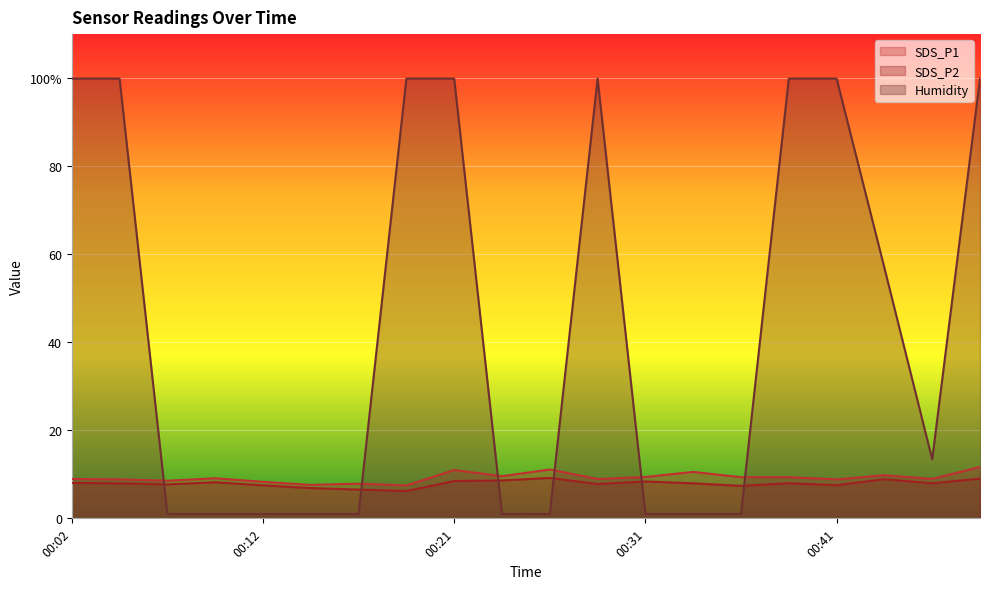

What is the value of the SDS_P2 point at the 3rd from the left?

7.7